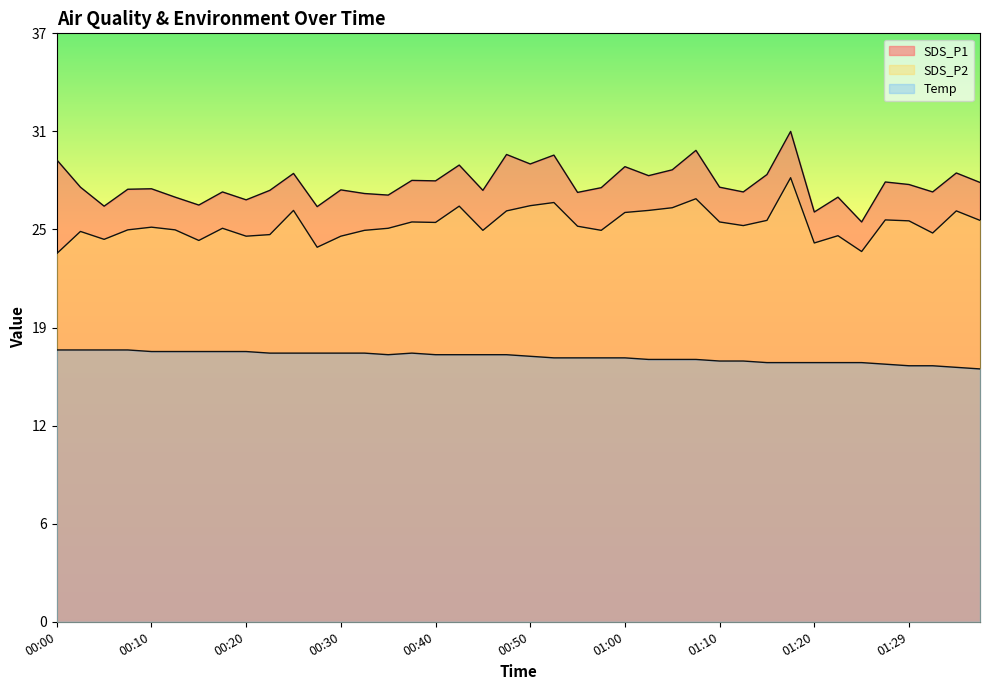

What is the label of the 7th point from the left?

00:15